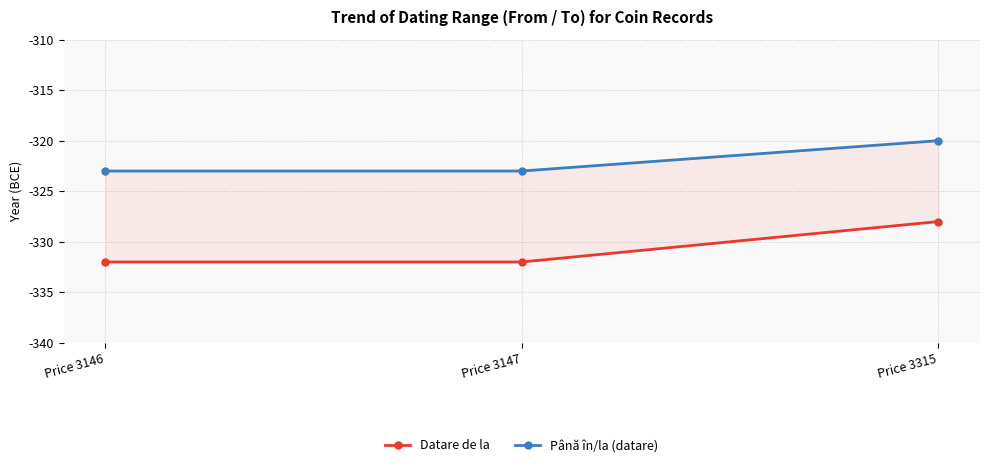

Which series has the largest total across all categories?

Până în/la (datare)